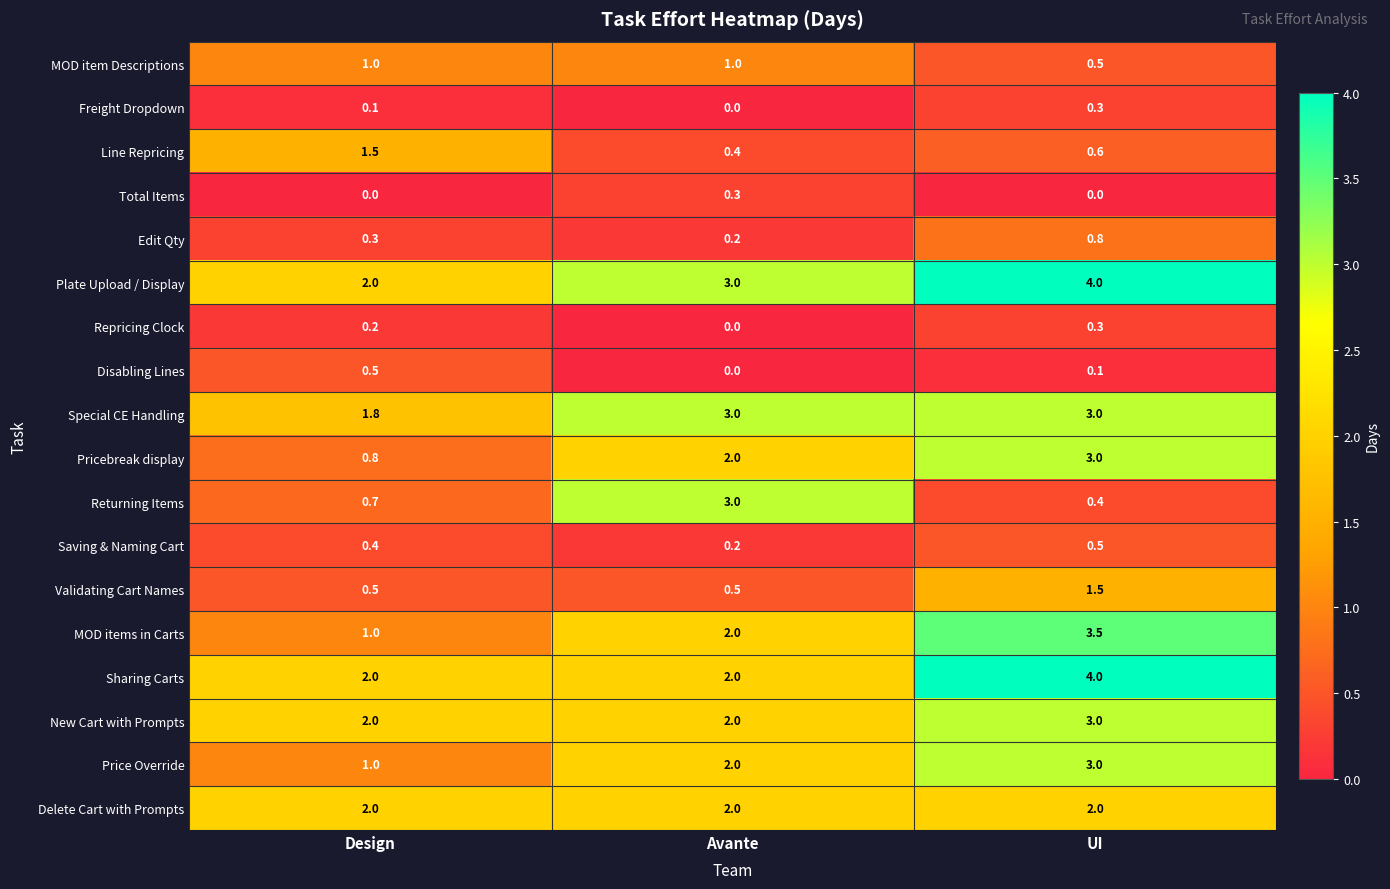

At which label is Freight Dropdown closest to 0?

Avante